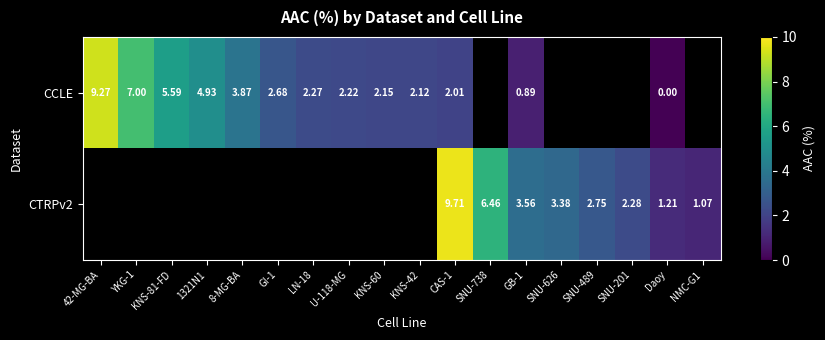

How many distinct data groups are displayed?

2